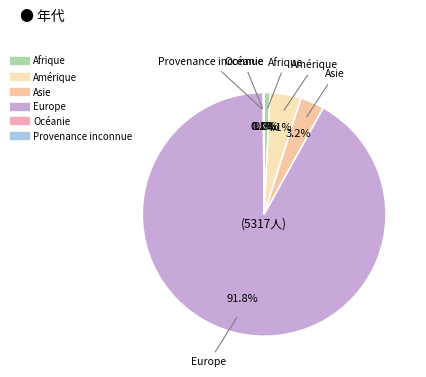

To the nearest percent, what is the average slice percentage?

17%